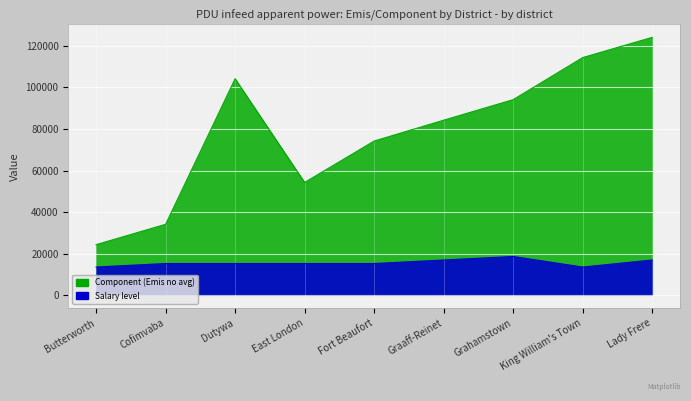

At which category is the sum across all series the highest?

Lady Frere